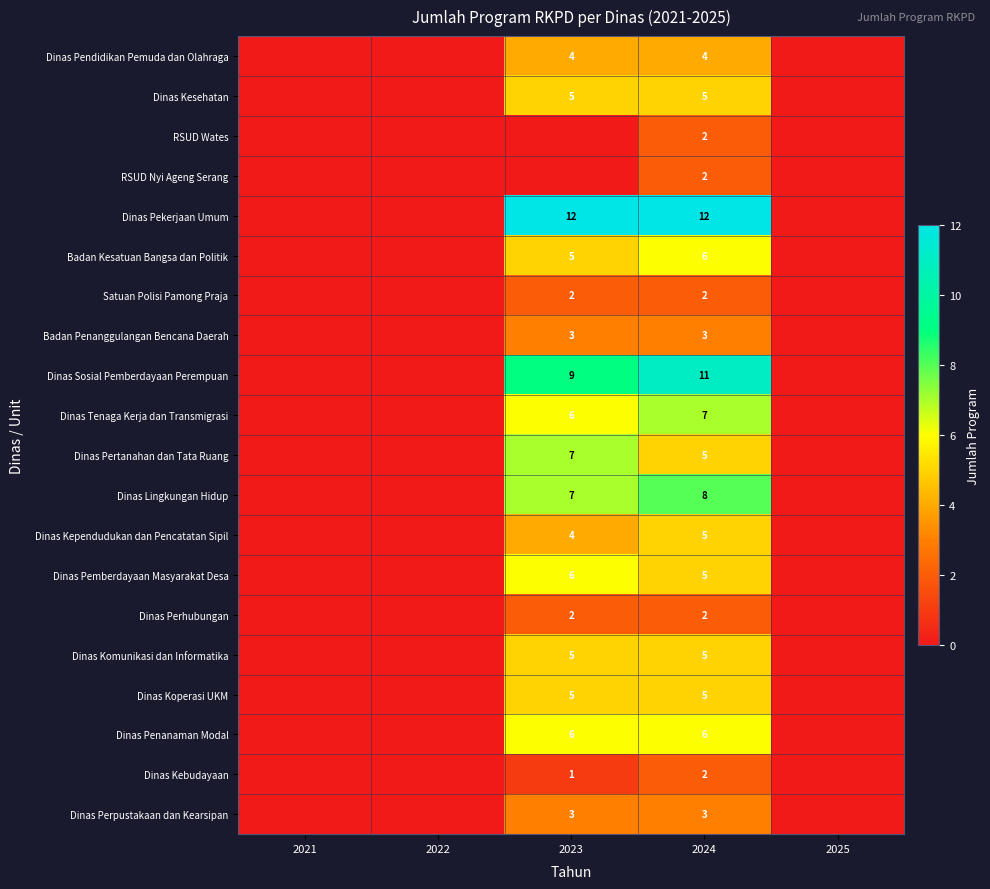

Which has a higher value, 2022 or 2023?

2023